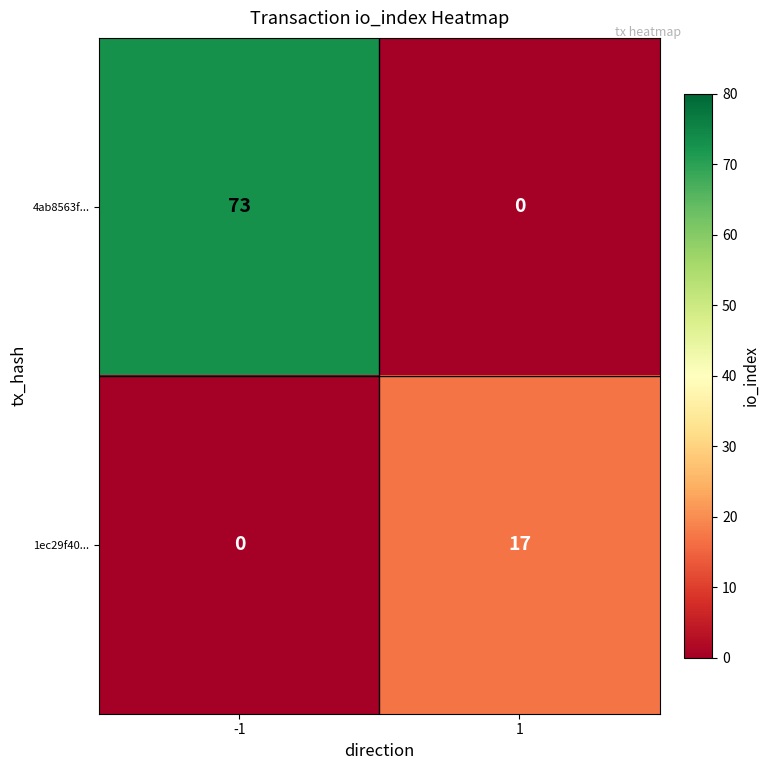

At -1, list the series in order from largest to smallest.

4ab8563f..., 1ec29f40...